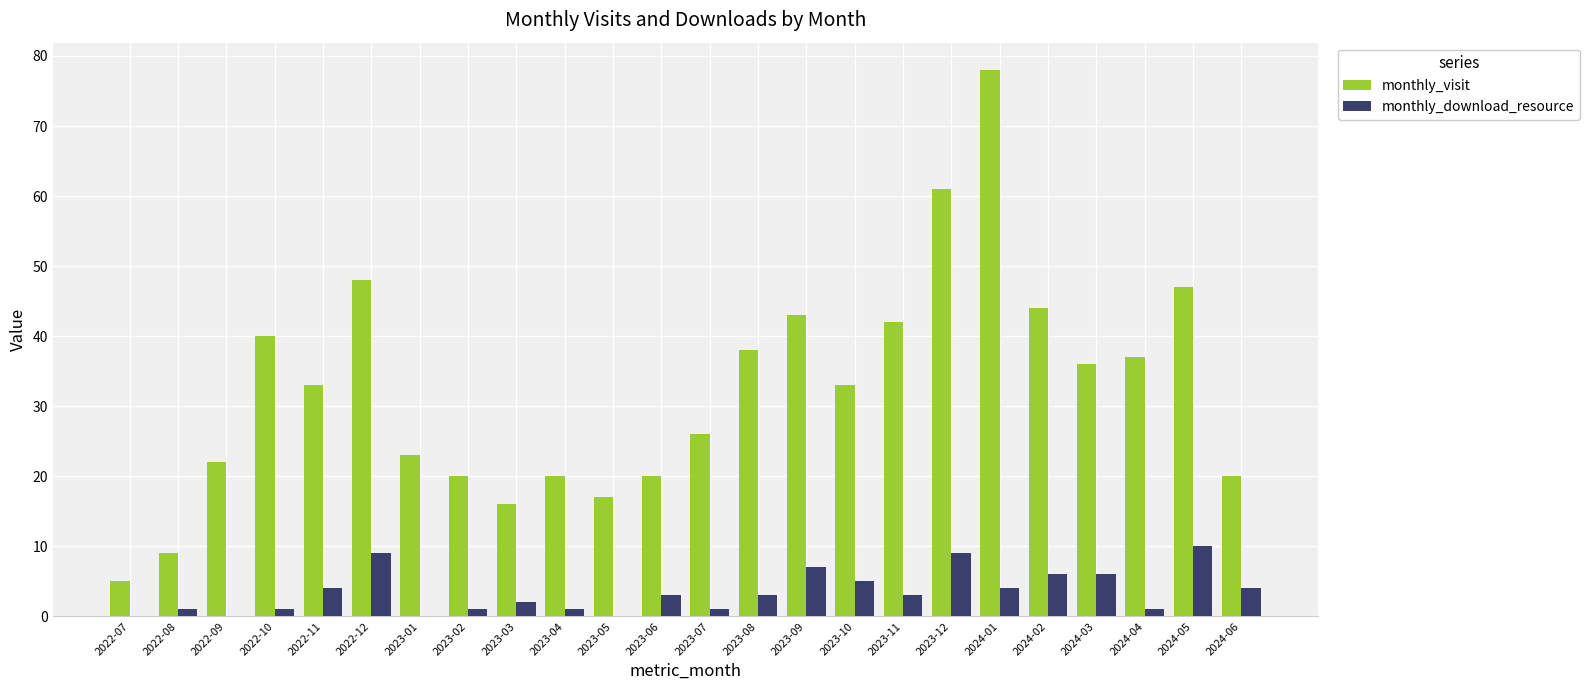

Reading right to left, what are all the values shown in this chart?

monthly_visit: 2024-06=20	2024-05=47	2024-04=37	2024-03=36	2024-02=44	2024-01=78	2023-12=61	2023-11=42	2023-10=33	2023-09=43	2023-08=38	2023-07=26	2023-06=20	2023-05=17	2023-04=20	2023-03=16	2023-02=20	2023-01=23	2022-12=48	2022-11=33	2022-10=40	2022-09=22	2022-08=9	2022-07=5
monthly_download_resource: 2024-06=4	2024-05=10	2024-04=1	2024-03=6	2024-02=6	2024-01=4	2023-12=9	2023-11=3	2023-10=5	2023-09=7	2023-08=3	2023-07=1	2023-06=3	2023-05=0	2023-04=1	2023-03=2	2023-02=1	2023-01=0	2022-12=9	2022-11=4	2022-10=1	2022-09=0	2022-08=1	2022-07=0